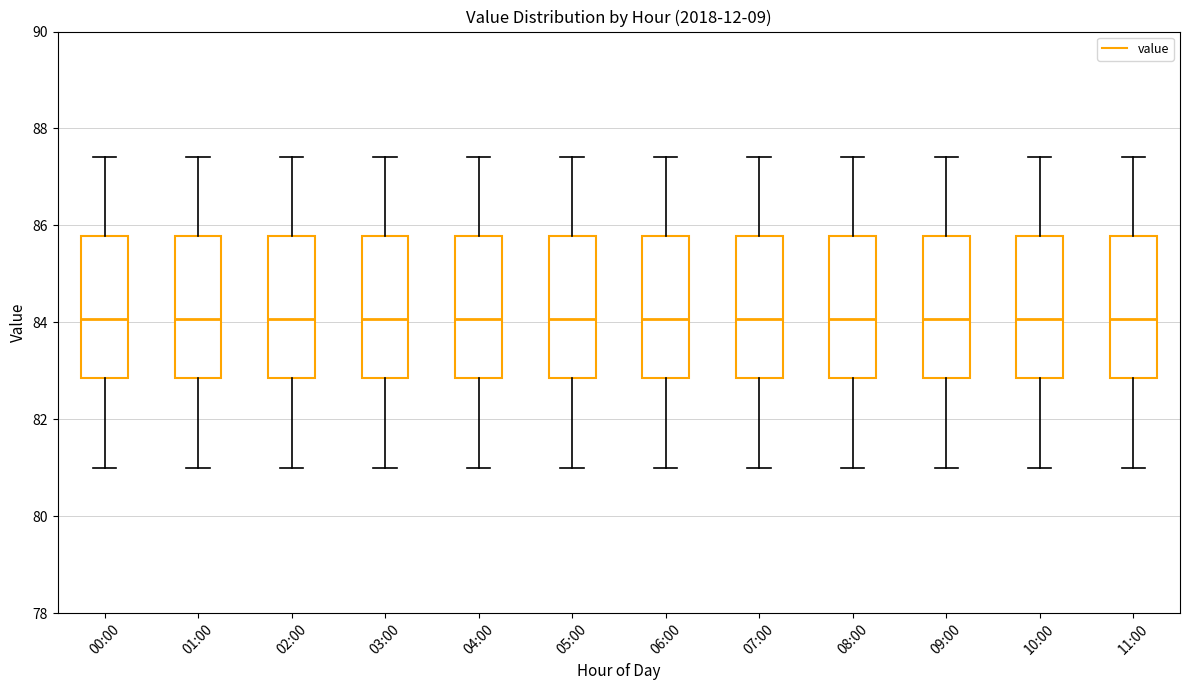

Reading left to right, transcribe this box plot: for each box, give where its median line is, the range the box spans, and where its two whiskers end, as read against the y-axis. The values are not printed on the chart, so give them approximately, as read against the axis.

00:00: median 84.0, box 82.8 to 85.8, whiskers 81.0 to 87.4
01:00: median 84.0, box 82.8 to 85.8, whiskers 81.0 to 87.4
02:00: median 84.0, box 82.8 to 85.8, whiskers 81.0 to 87.4
03:00: median 84.0, box 82.8 to 85.8, whiskers 81.0 to 87.4
04:00: median 84.0, box 82.8 to 85.8, whiskers 81.0 to 87.4
05:00: median 84.0, box 82.8 to 85.8, whiskers 81.0 to 87.4
06:00: median 84.0, box 82.8 to 85.8, whiskers 81.0 to 87.4
07:00: median 84.0, box 82.8 to 85.8, whiskers 81.0 to 87.4
08:00: median 84.0, box 82.8 to 85.8, whiskers 81.0 to 87.4
09:00: median 84.0, box 82.8 to 85.8, whiskers 81.0 to 87.4
10:00: median 84.0, box 82.8 to 85.8, whiskers 81.0 to 87.4
11:00: median 84.0, box 82.8 to 85.8, whiskers 81.0 to 87.4